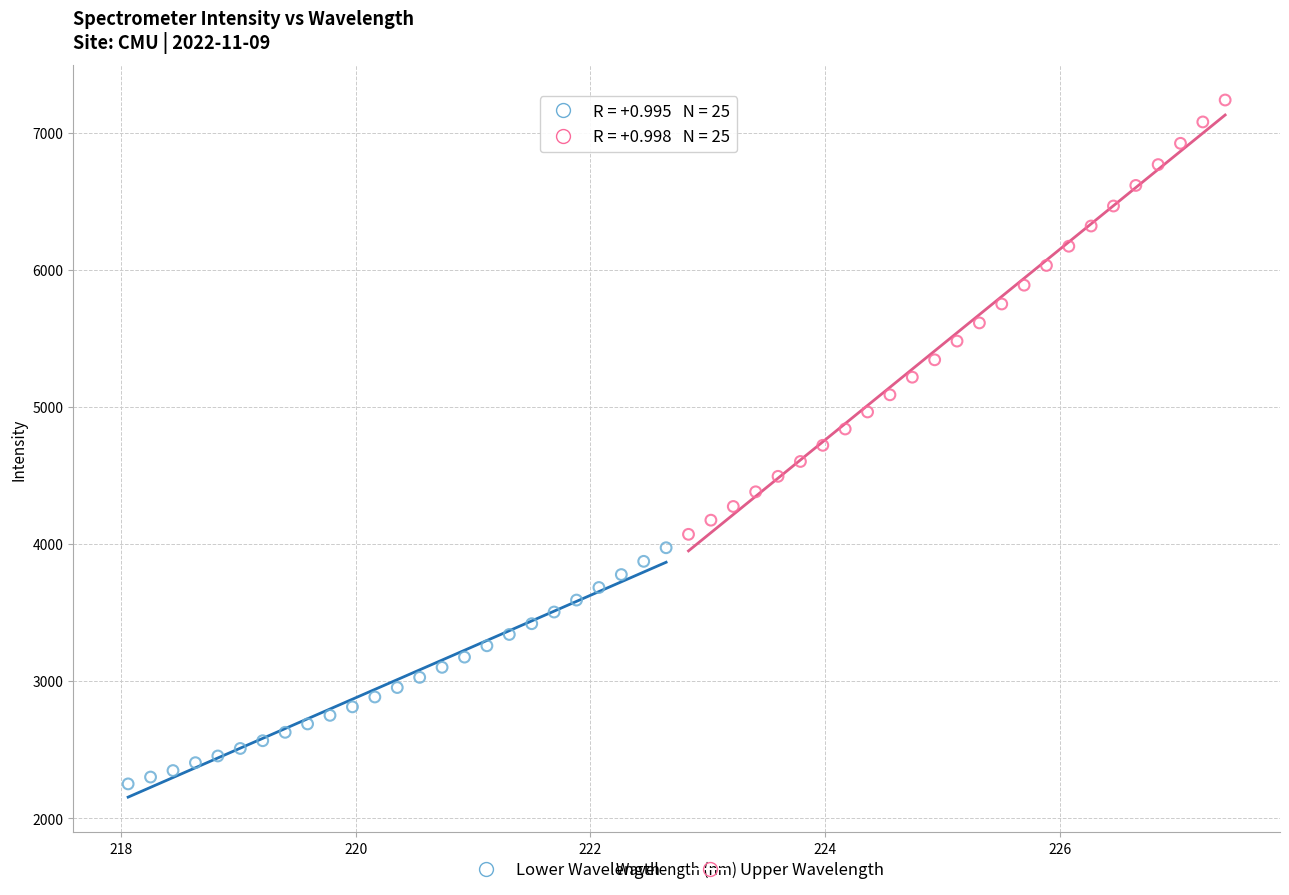

Which series contains the highest Y value?

Upper Wavelength